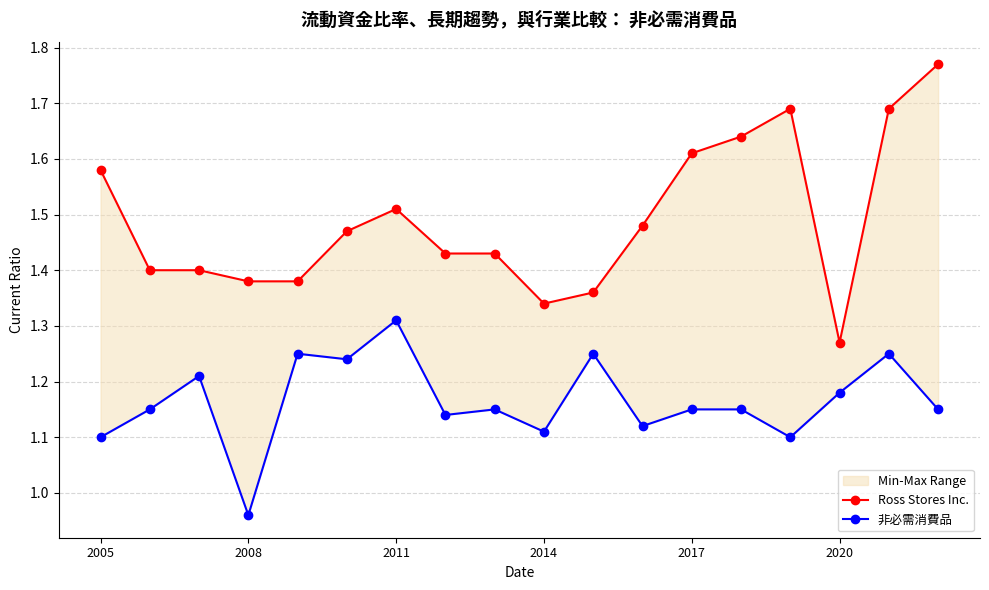

What is the maximum value shown in the chart?

1.8